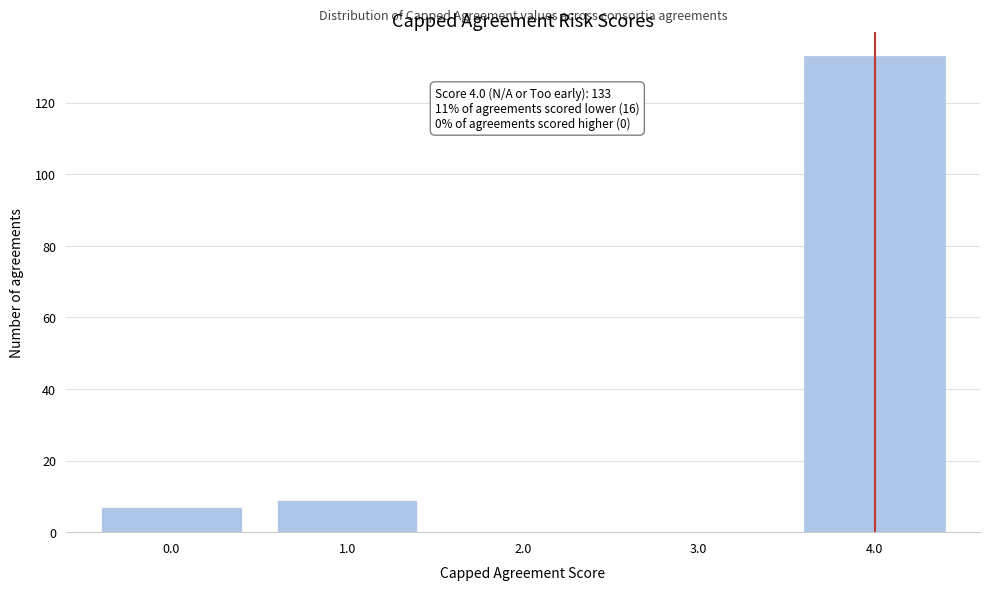

Reading left to right, what are all the values shown in this chart?

0.0=7	1.0=9	2.0=0	3.0=0	4.0=133